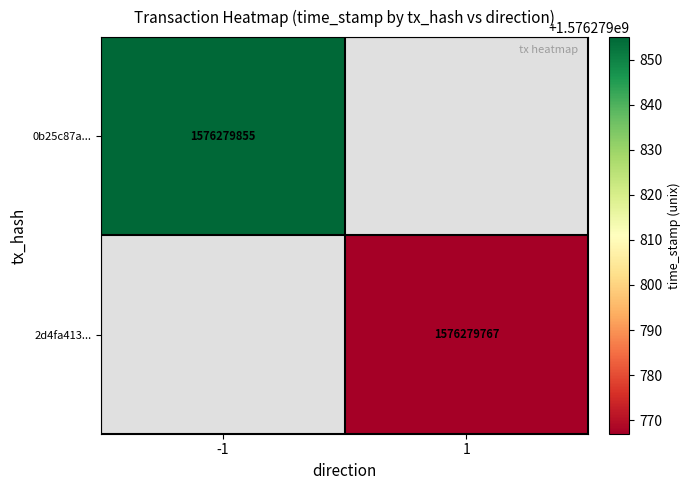

The value of 0b25c87a... at -1 is 1576279855. True or false?

True